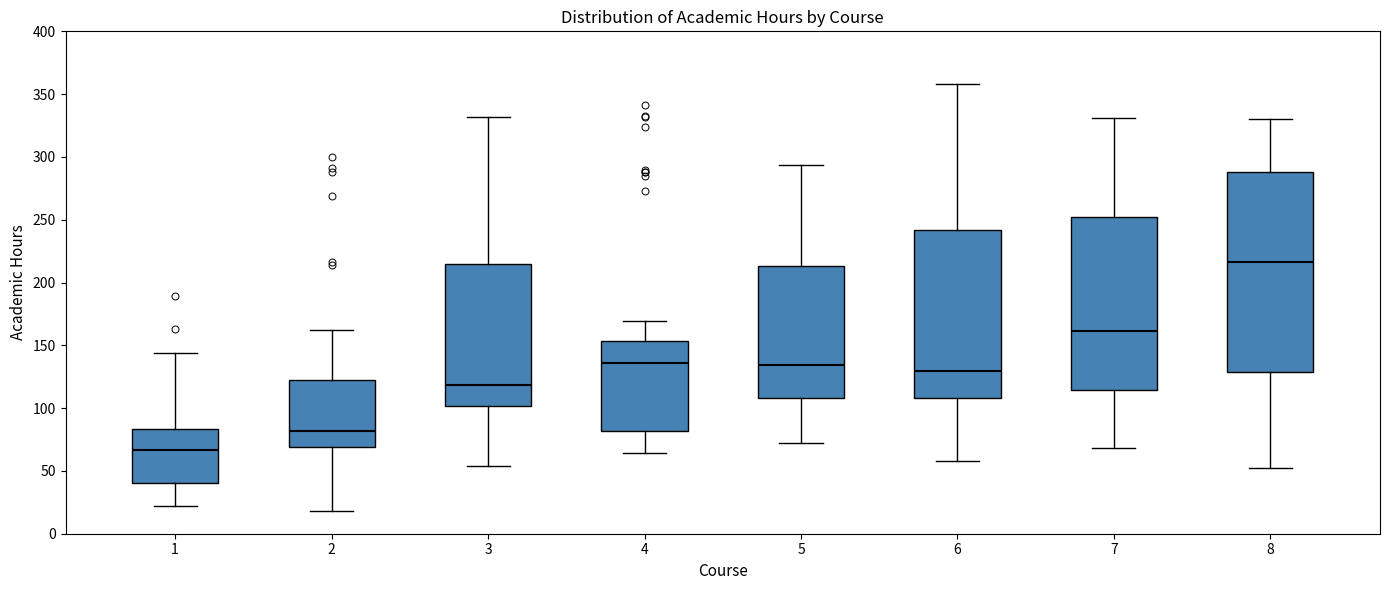

Which box is the tallest, from its lower edge to its upper edge?

8